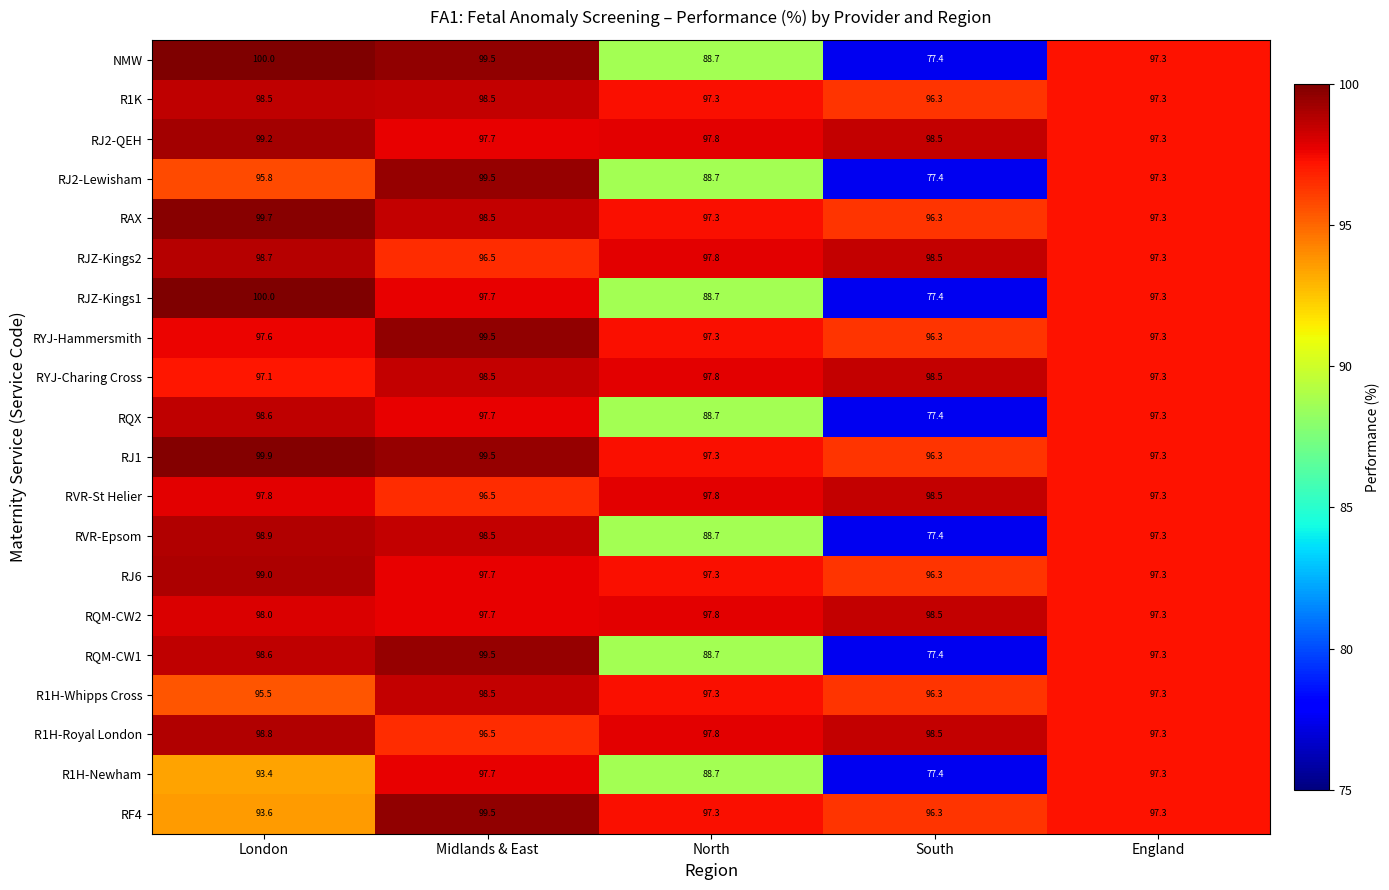

What is the difference between the second highest and second lowest values in the RJ1 series?

2.2